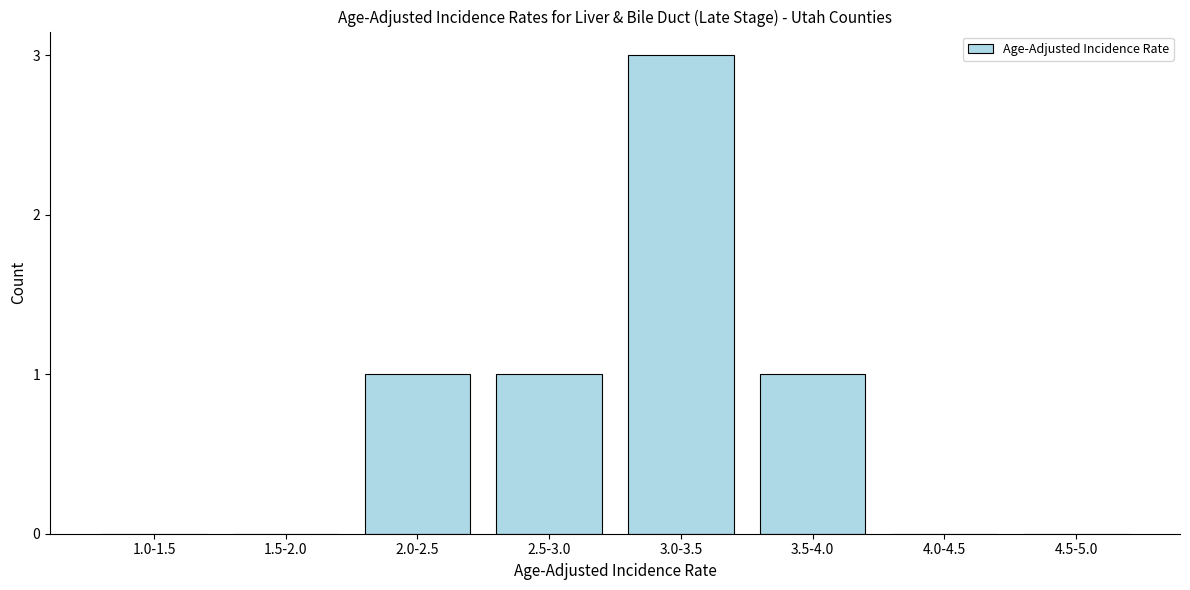

Reading left to right, what are all the values shown in this chart?

1.0-1.5=0	1.5-2.0=0	2.0-2.5=1	2.5-3.0=1	3.0-3.5=3	3.5-4.0=1	4.0-4.5=0	4.5-5.0=0